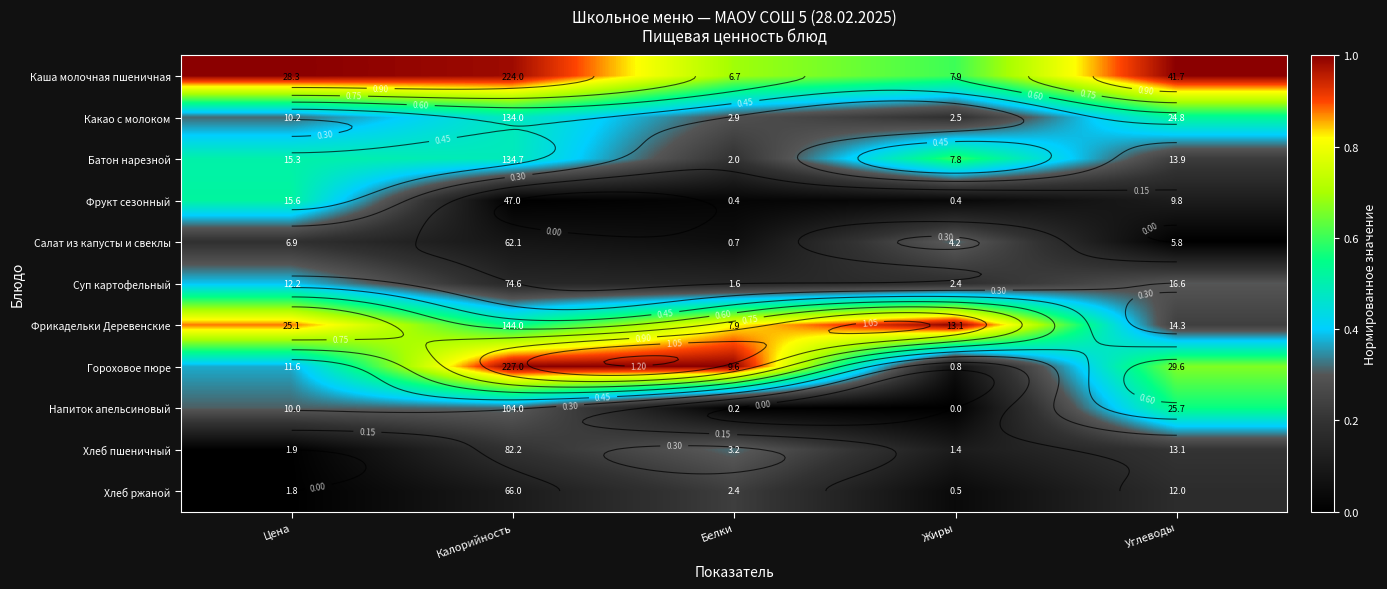

Is the value of Напиток апельсиновый at Белки greater than the value of Какао с молоком at Жиры?

No